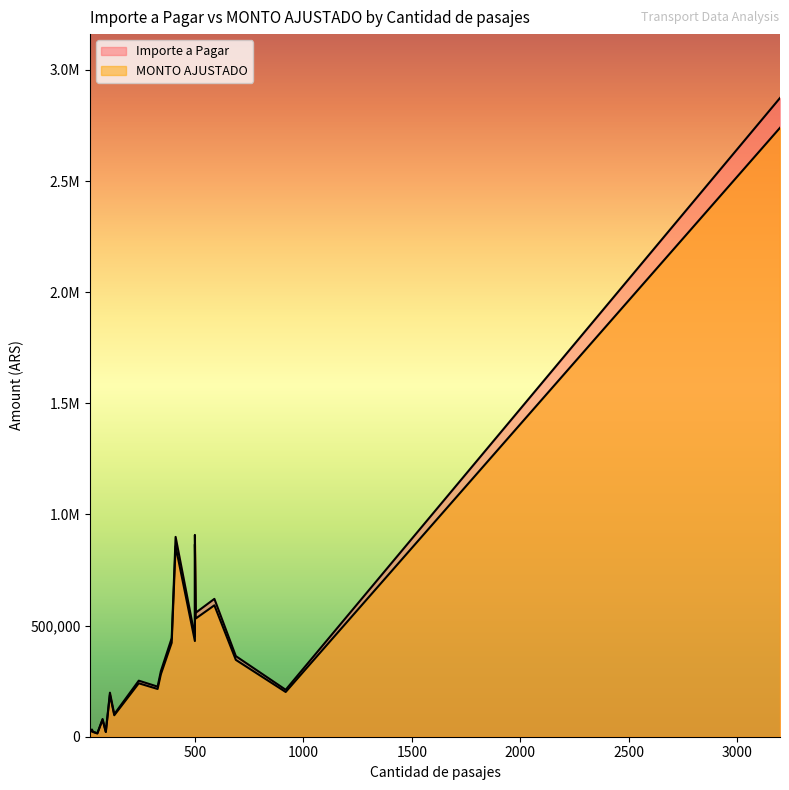

What is the approximate value of Importe a Pagar at 88?

22195.8